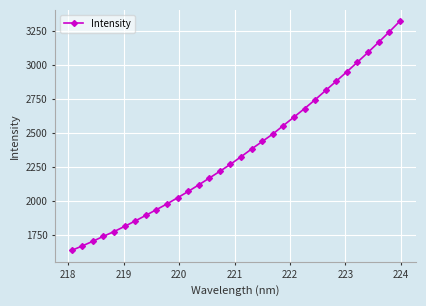

True or false: the data has more than 0 interior local peaks.

False